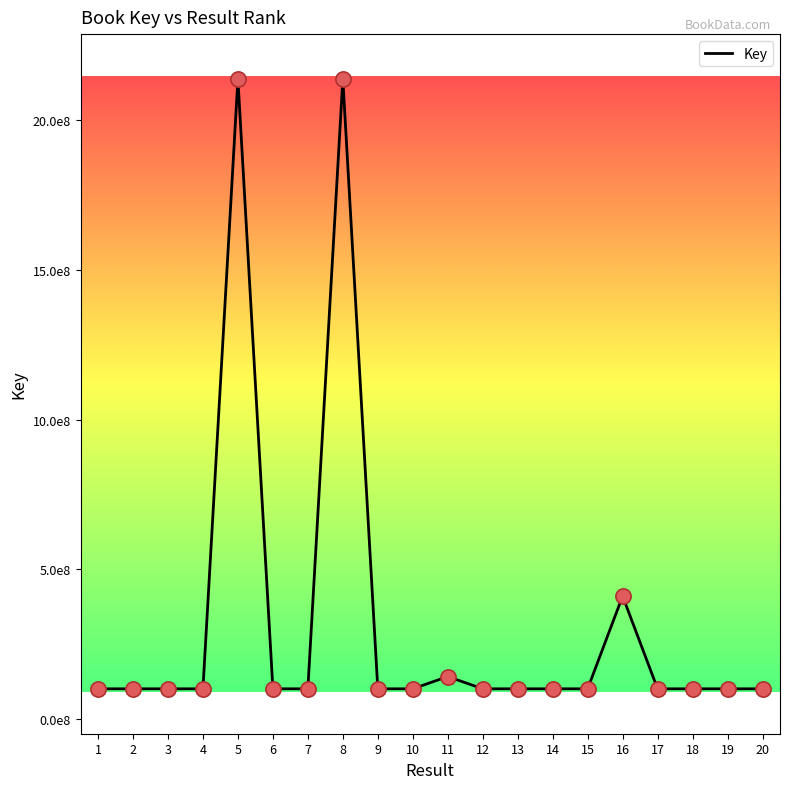

Is this an area chart (filled region under the line)?

No